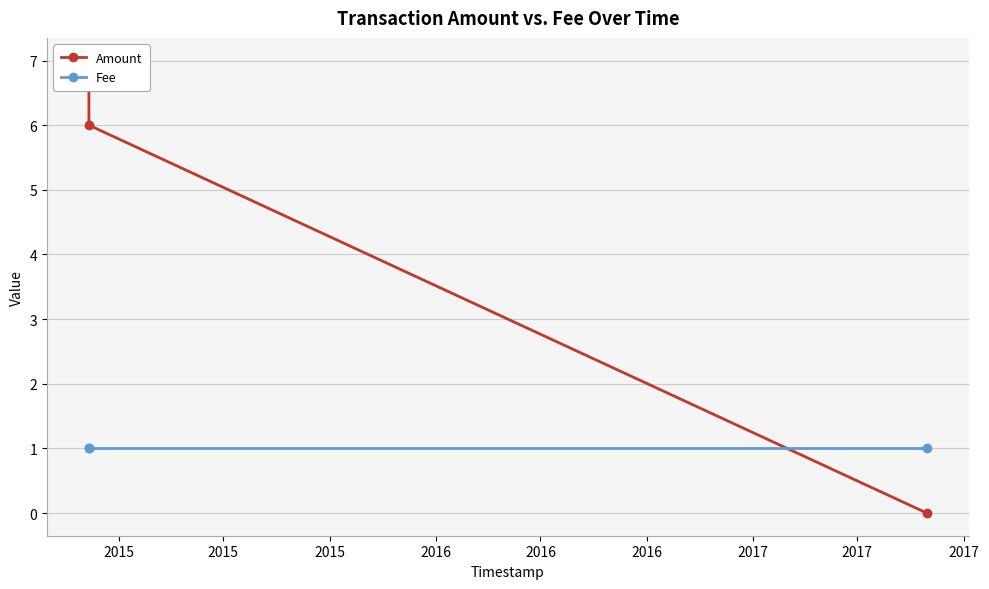

What is the difference between the maximum and minimum values in the Amount series?

7